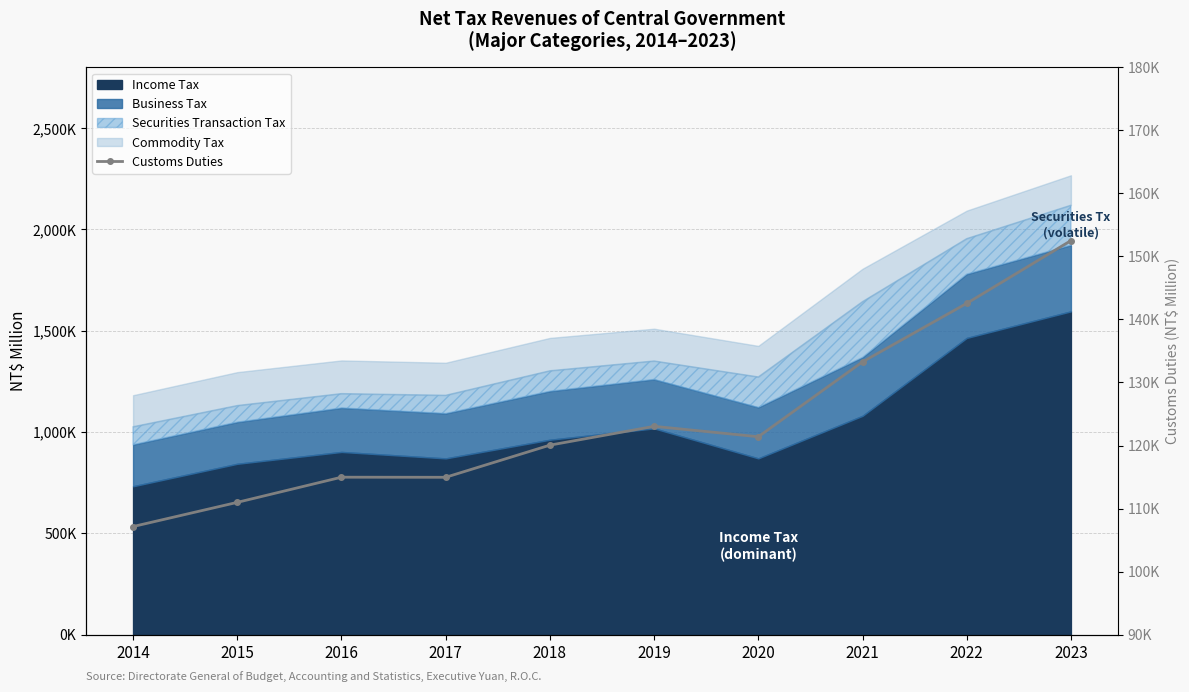

What is the average value?

124086